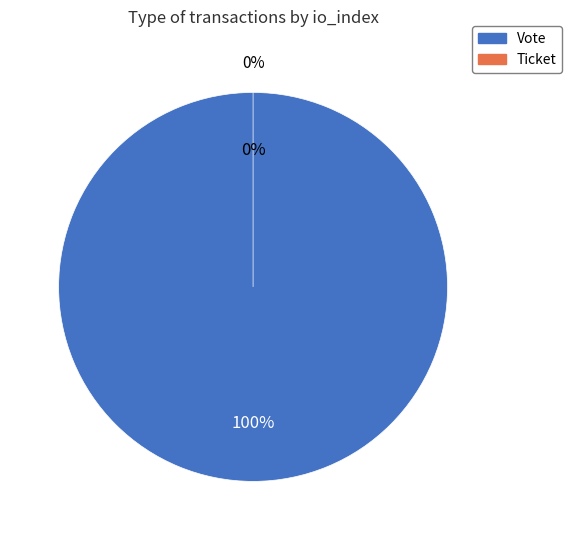

Count the number of slices in the pie.

2